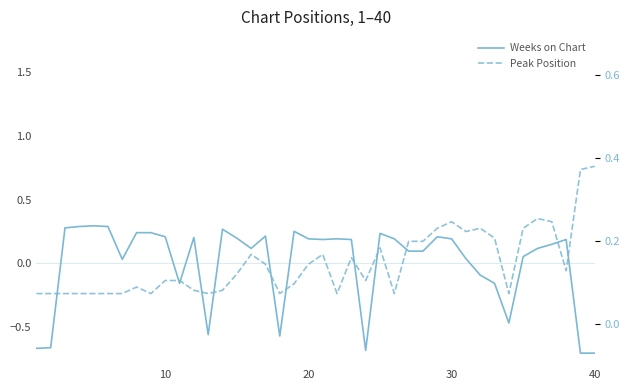

How many positive values does the Peak Position series have?

16